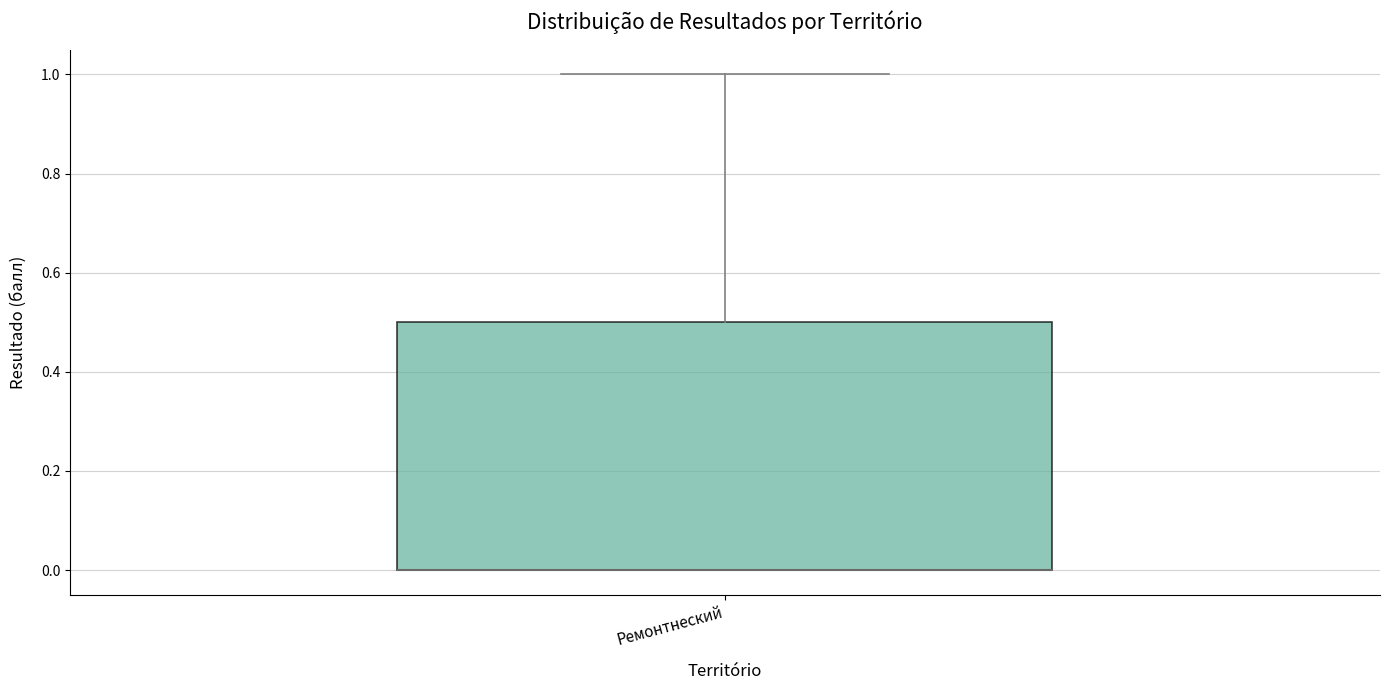

Where does the upper whisker of the box for Ремонтнеский end on the y-axis? The values are not printed on the chart, so give them approximately, as read against the axis.

1.0